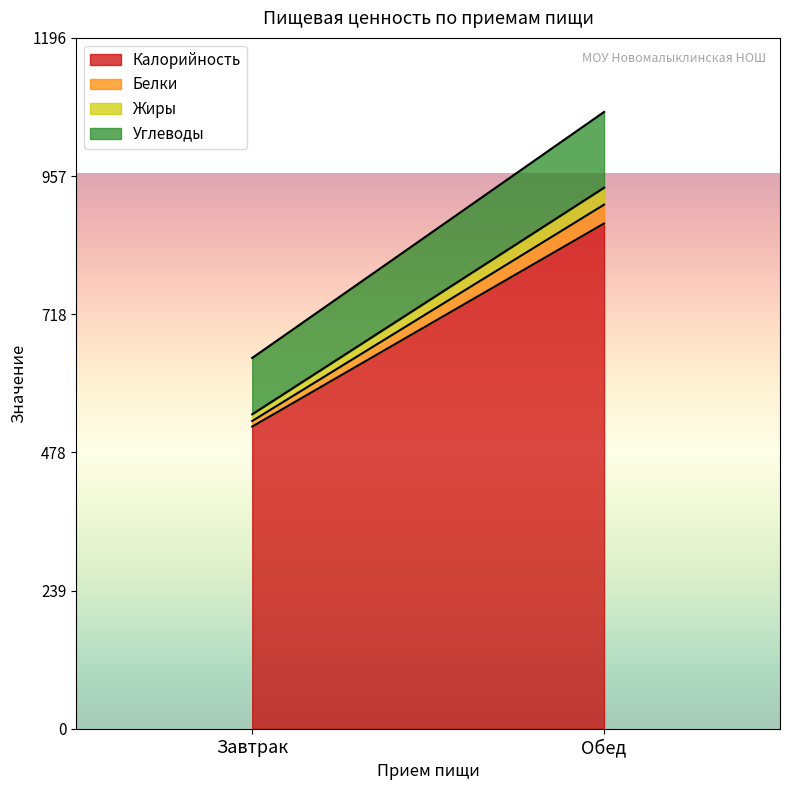

What is the minimum value shown in the chart?

9.6